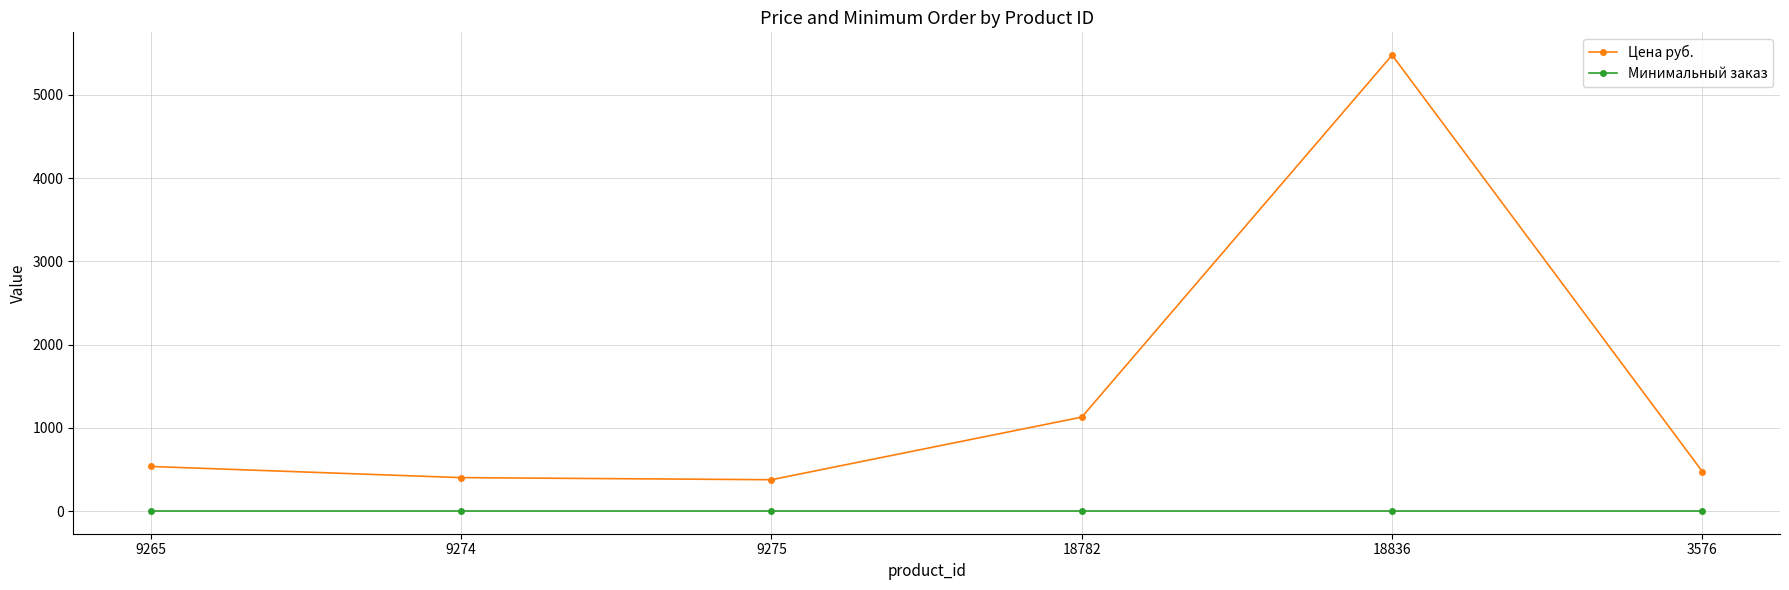

Which series changed the most between 18782 and 3576?

Цена руб.